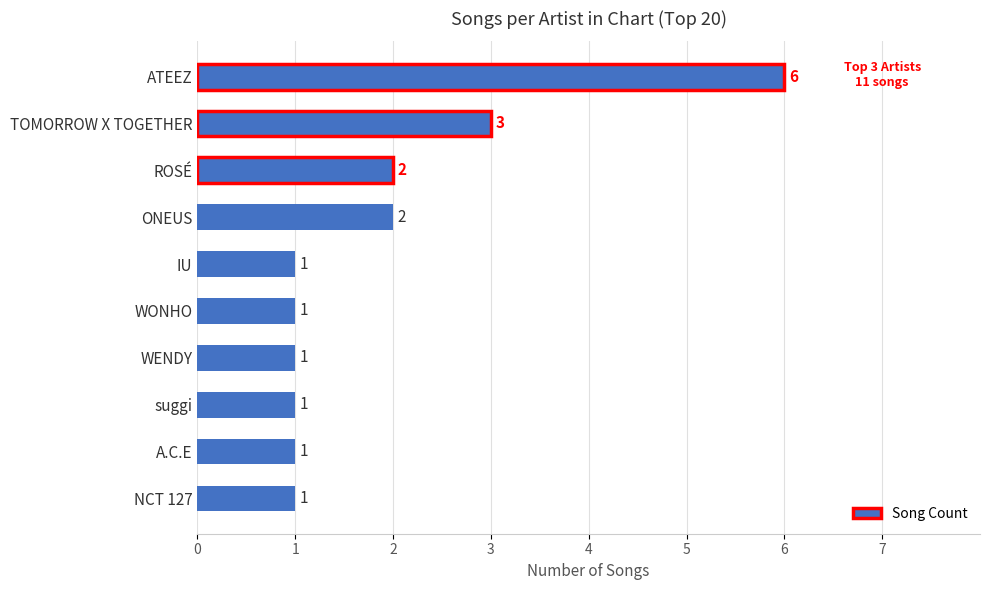

Reading top to bottom, transcribe all the data shown in this chart.

6	3	2	2	1	1	1	1	1	1